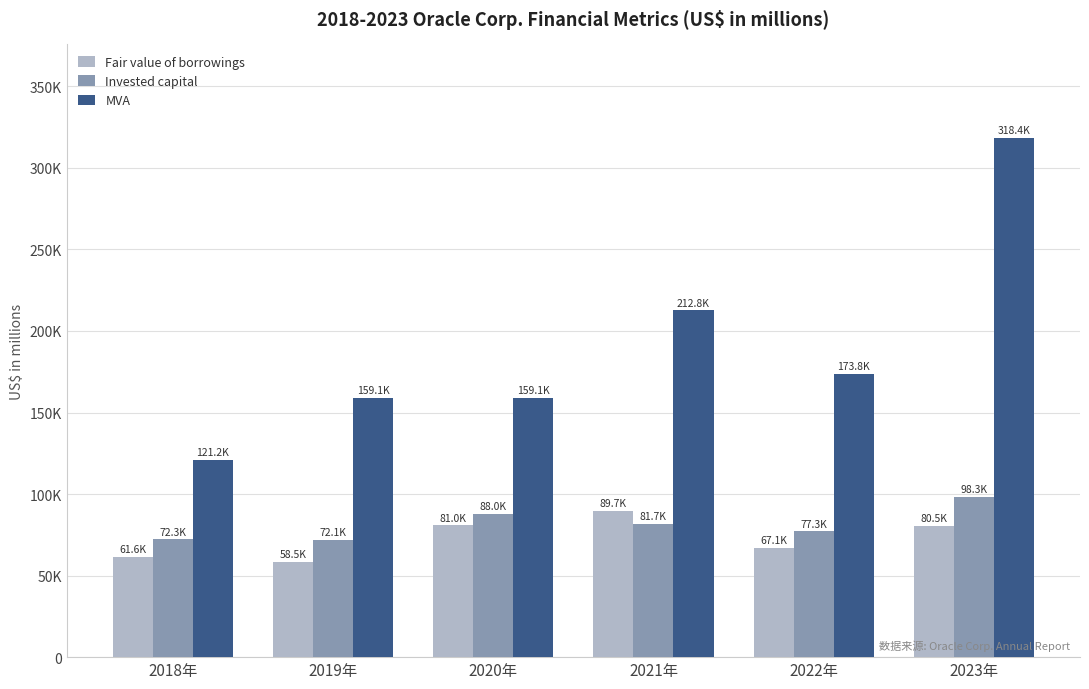

Where is Invested capital nearest to the value 85170?

2020年